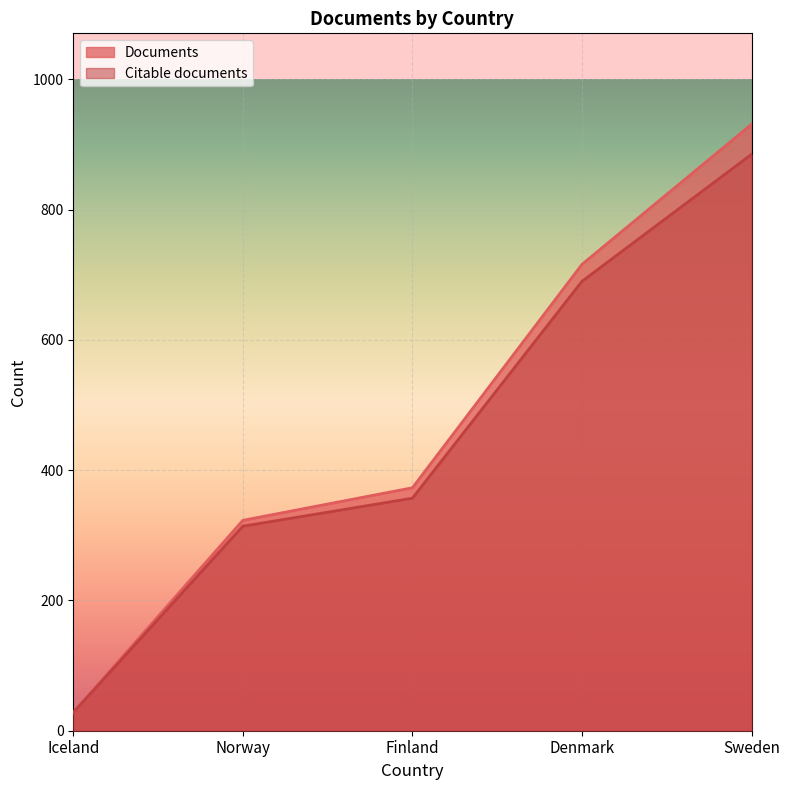

Rank the categories by Documents value from lowest to highest.

Iceland, Norway, Finland, Denmark, Sweden